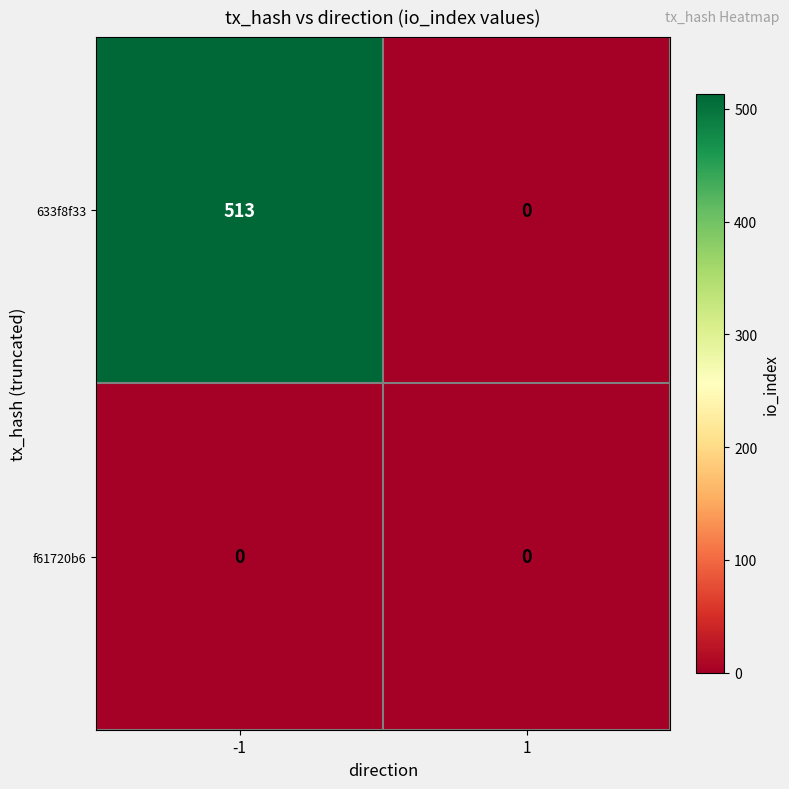

At -1, list the series in order from smallest to largest.

f61720b6, 633f8f33